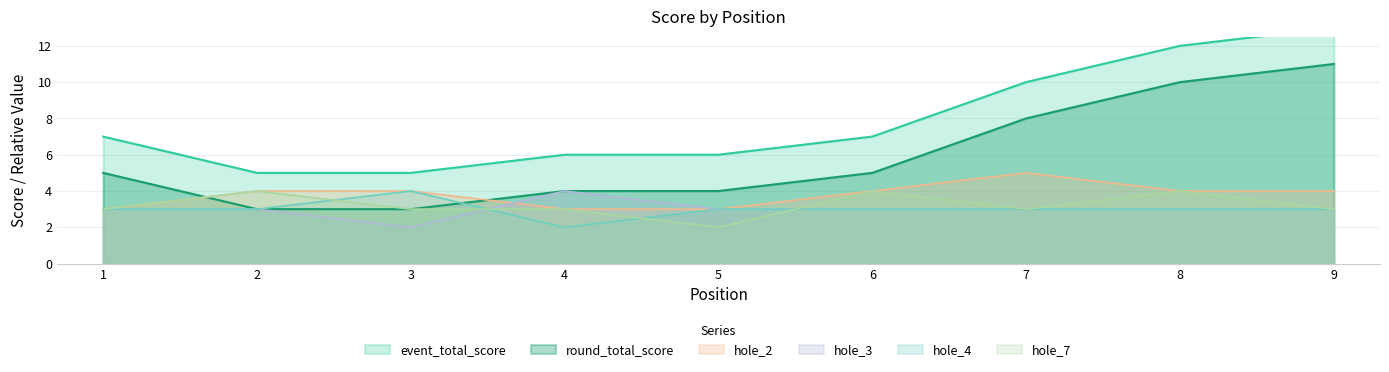

Reading left to right, transcribe all the data shown in this chart.

event_total_score: 1=7	2=5	3=5	4=6	5=6	6=7	7=10	8=12	9=13
round_total_score: 1=5	2=3	3=3	4=4	5=4	6=5	7=8	8=10	9=11
hole_2: 1=3	2=4	3=4	4=3	5=3	6=4	7=5	8=4	9=4
hole_3: 1=3	2=3	3=2	4=4	5=3	6=3	7=3	8=3	9=3
hole_4: 1=3	2=3	3=4	4=2	5=3	6=3	7=3	8=3	9=3
hole_7: 1=3	2=4	3=3	4=3	5=2	6=4	7=3	8=4	9=3